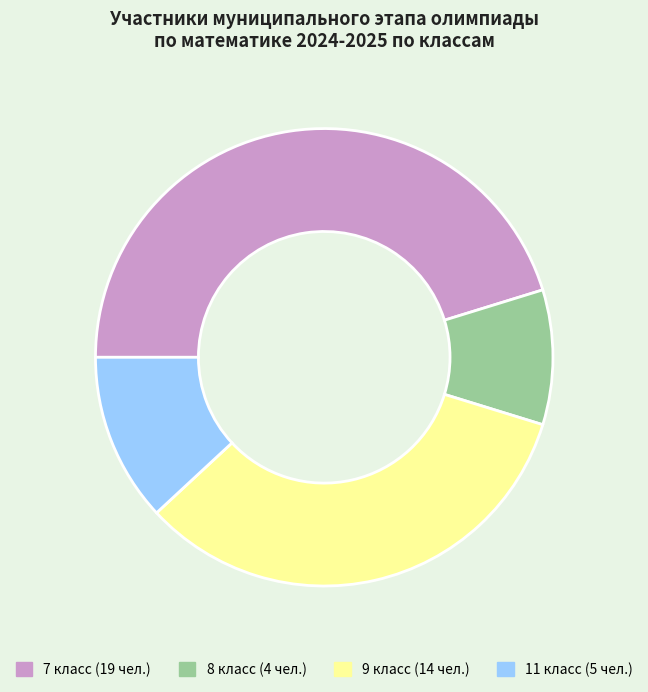

Does any single category account for the majority?

No